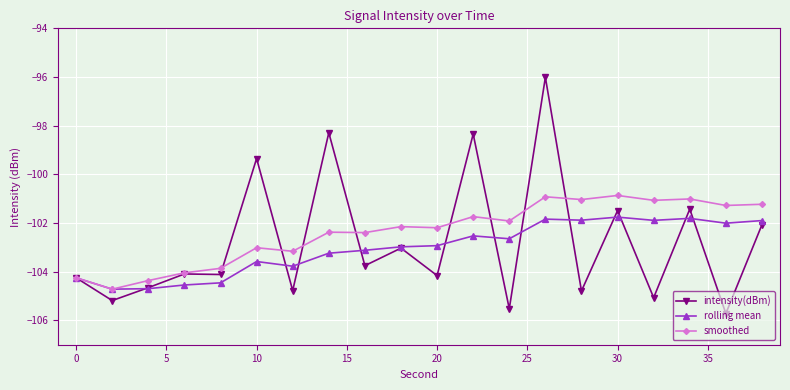

Rank the series by their maximum value, from lowest to highest.

rolling mean, smoothed, intensity(dBm)